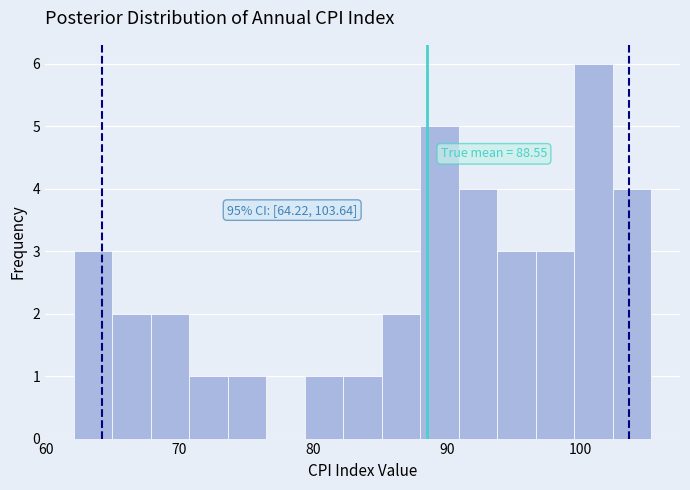

Around what value on the x-axis is the tallest bar? Give the approximate position of its centre, as read against the axis.

101